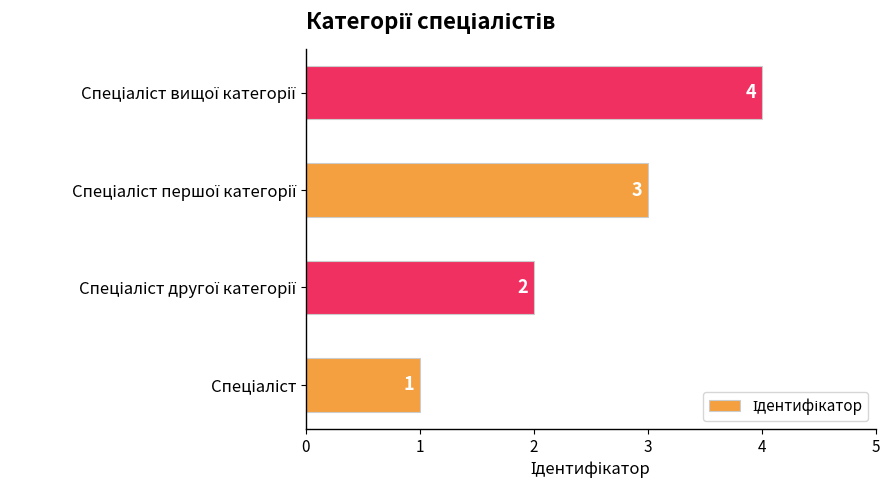

How many data points are less than 3?

2